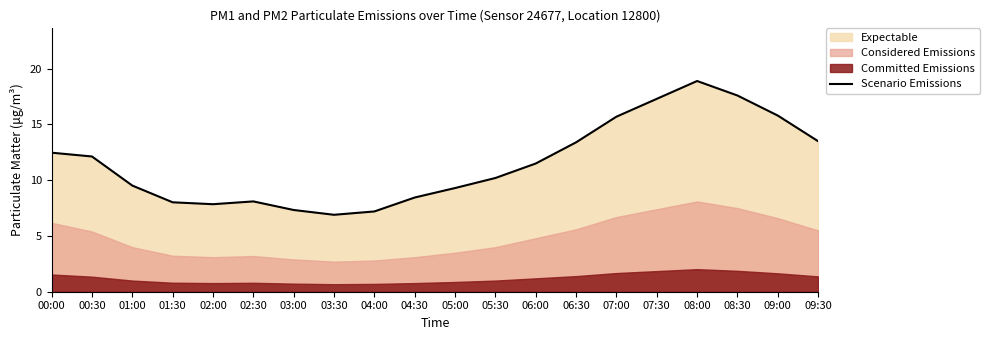

Reading left to right, extract all data points from this chart.

00:00=12.5	00:30=12.1	01:00=9.5	01:30=8.0	02:00=7.8	02:30=8.1	03:00=7.3	03:30=6.9	04:00=7.2	04:30=8.4	05:00=9.3	05:30=10.2	06:00=11.5	06:30=13.4	07:00=15.7	07:30=17.3	08:00=18.9	08:30=17.6	09:00=15.8	09:30=13.5